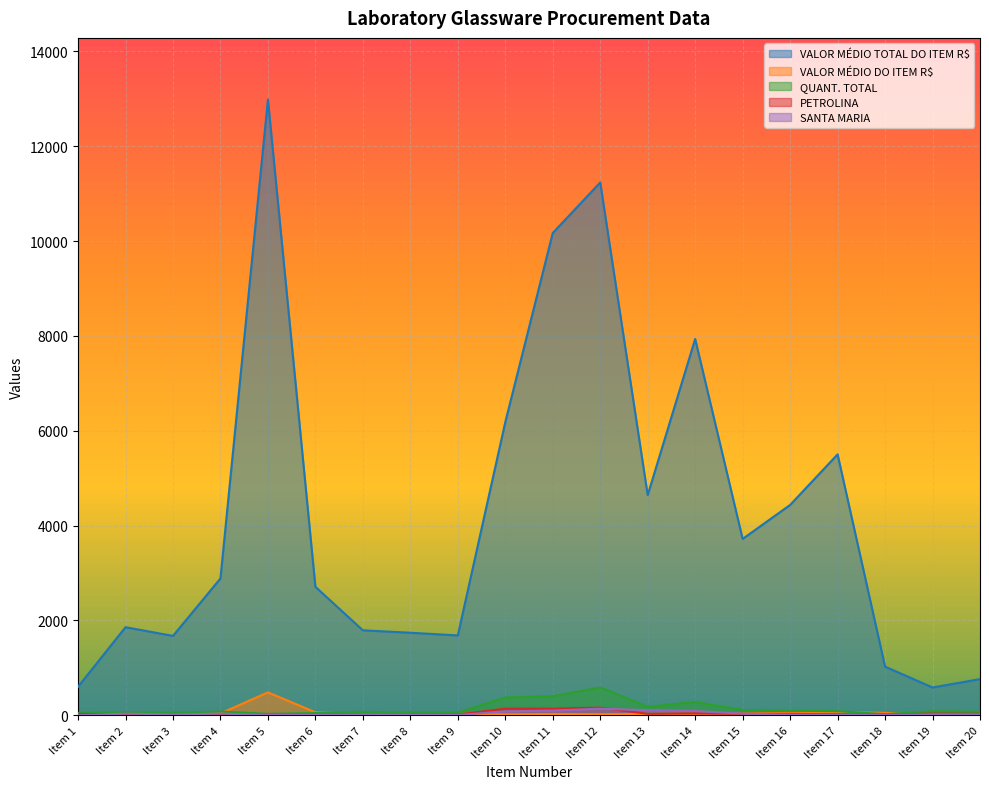

Reading right to left, what are all the values shown in this chart?

VALOR MÉDIO TOTAL DO ITEM R$: 760.7	583.8	1023.8	5501.2	4434.2	3718.0	7934.8	4642.7	11236.2	10170.5	6180.6	1681.9	1738.5	1789.9	2707.3	12987.3	2883.7	1671.8	1855.5	598.3
VALOR MÉDIO DO ITEM R$: 10.4	7.0	48.8	65.5	47.7	34.1	28.4	26.2	19.2	25.5	16.6	30.6	30.5	25.9	61.5	481.0	37.5	32.8	31.4	12.2
QUANT. TOTAL: 73.0	84.0	21.0	84.0	93.0	109.0	279.0	177.0	584.0	399.0	373.0	55.0	57.0	69.0	44.0	27.0	77.0	51.0	59.0	49.0
PETROLINA: 28.0	33.0	13.0	18.0	28.0	28.0	38.0	28.0	158.0	138.0	138.0	13.0	18.0	18.0	23.0	8.0	20.0	20.0	18.0	26.0
SANTA MARIA: 16.0	16.0	8.0	8.0	10.0	32.0	88.0	104.0	136.0	96.0	80.0	2.0	12.0	12.0	16.0	8.0	32.0	16.0	32.0	0.0